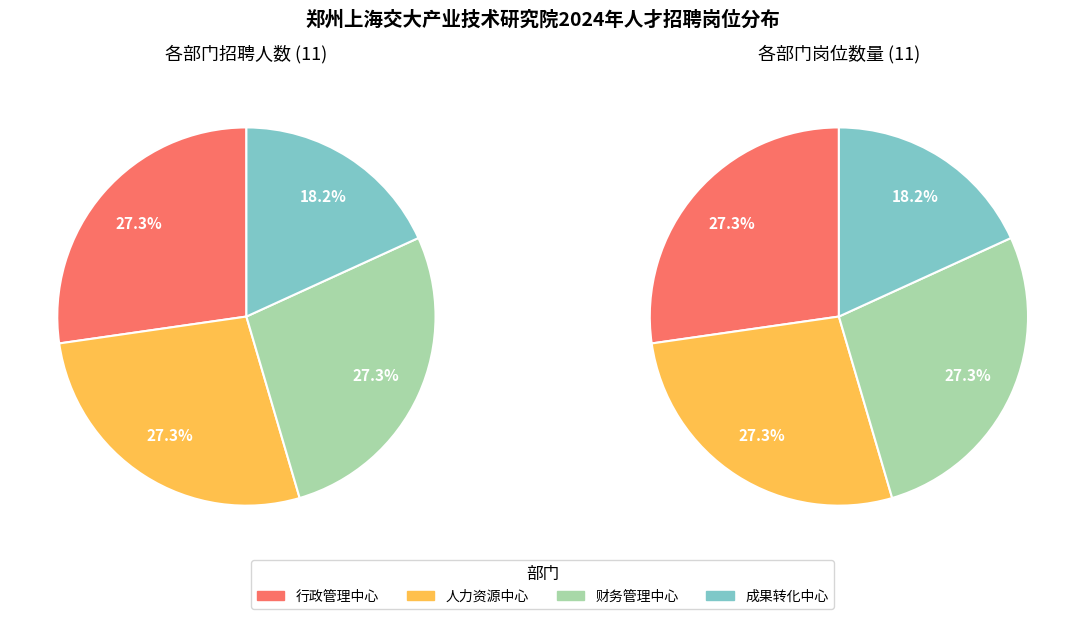

Is it true that 人力资源中心 is 27% of the pie?

True